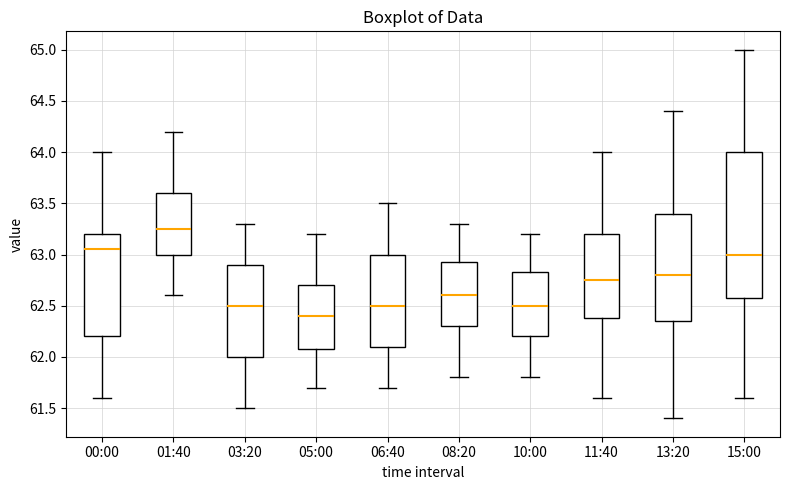

Which box has the highest median line?

01:40